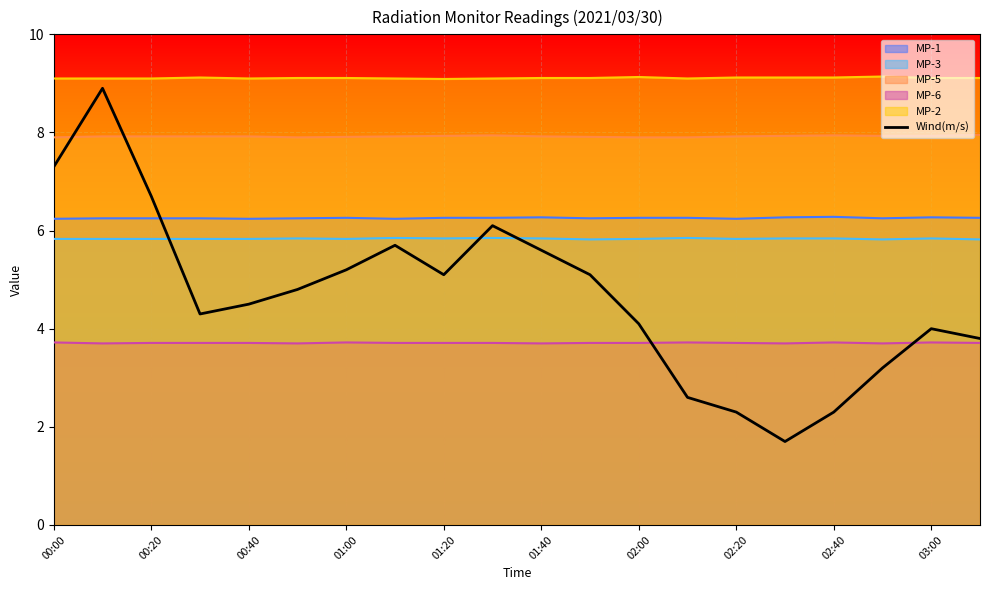

What is the minimum value shown in the chart?

1.7